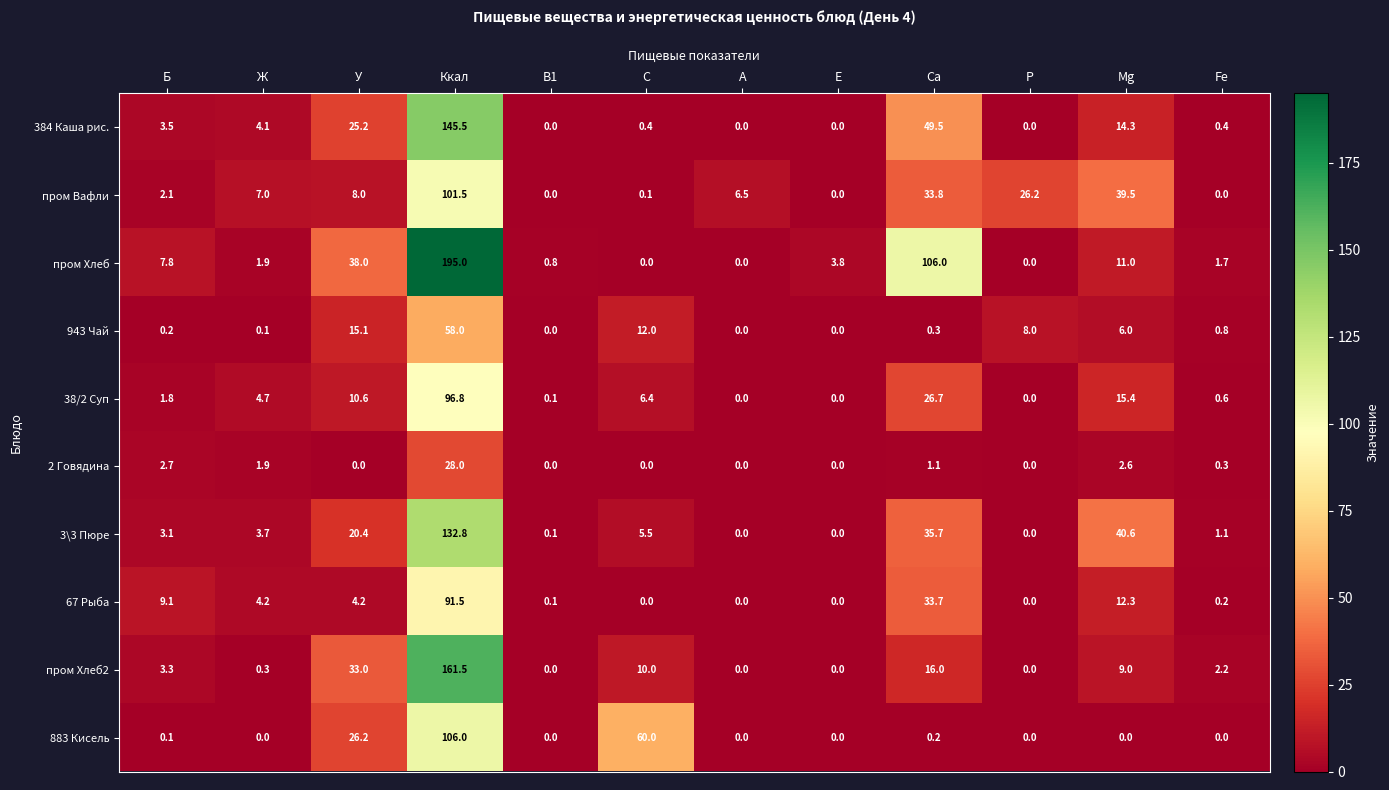

At which label does 3\3 Пюре first exceed 3?

Б